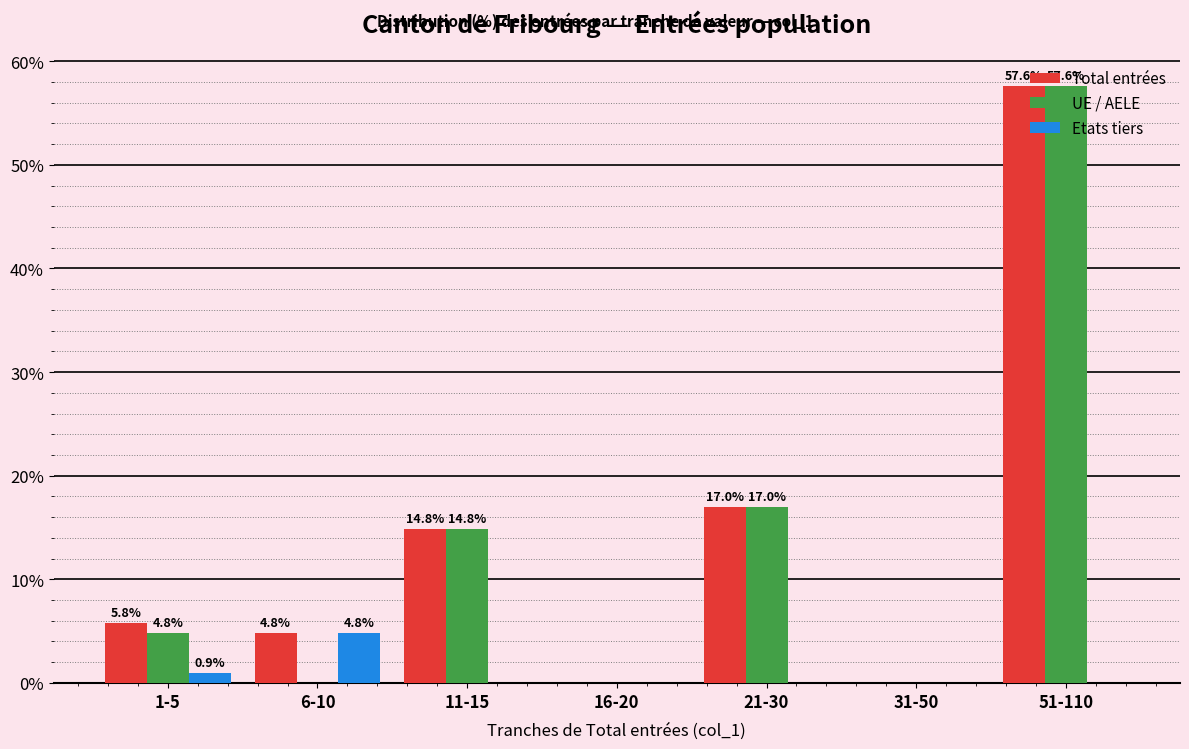

What is the maximum value shown in the chart?

57.6